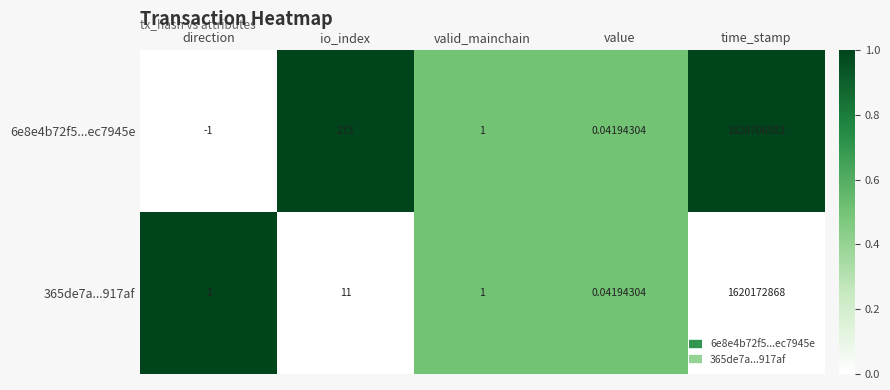

How many negative values does the 6e8e4b72f5...ec7945e series have?

1